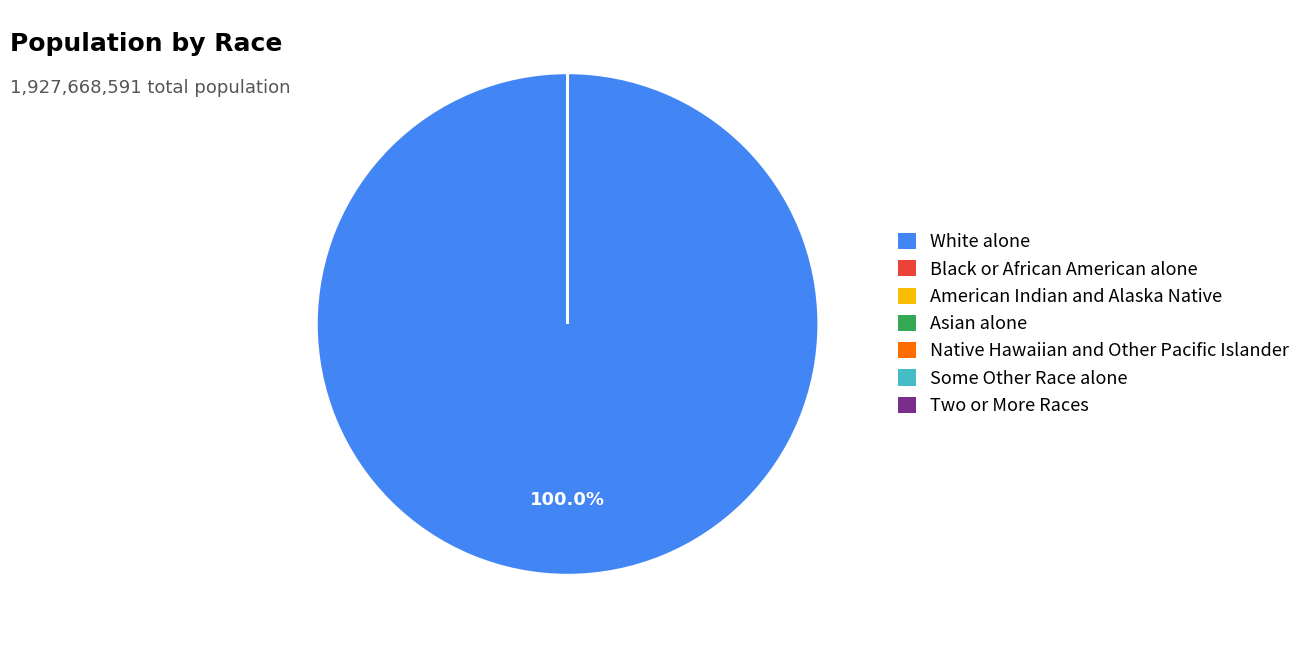

Which category has the biggest portion of the pie?

White alone